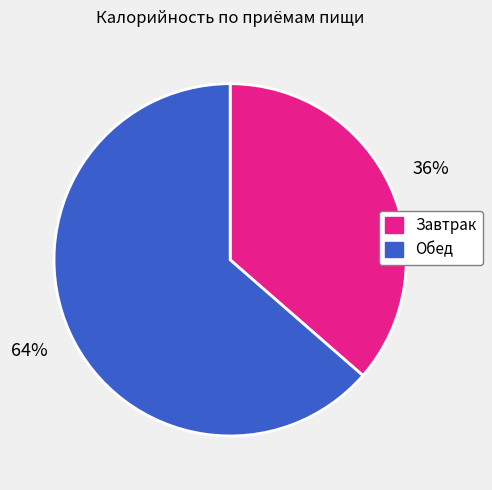

To the nearest percent, what percentage of the pie is Обед?

64%